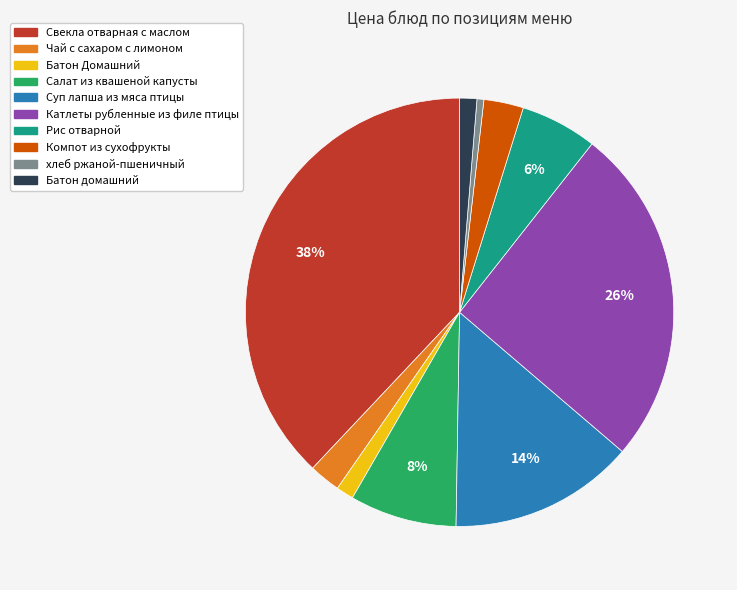

To the nearest percent, what portion does Салат из квашеной капусты represent?

8%